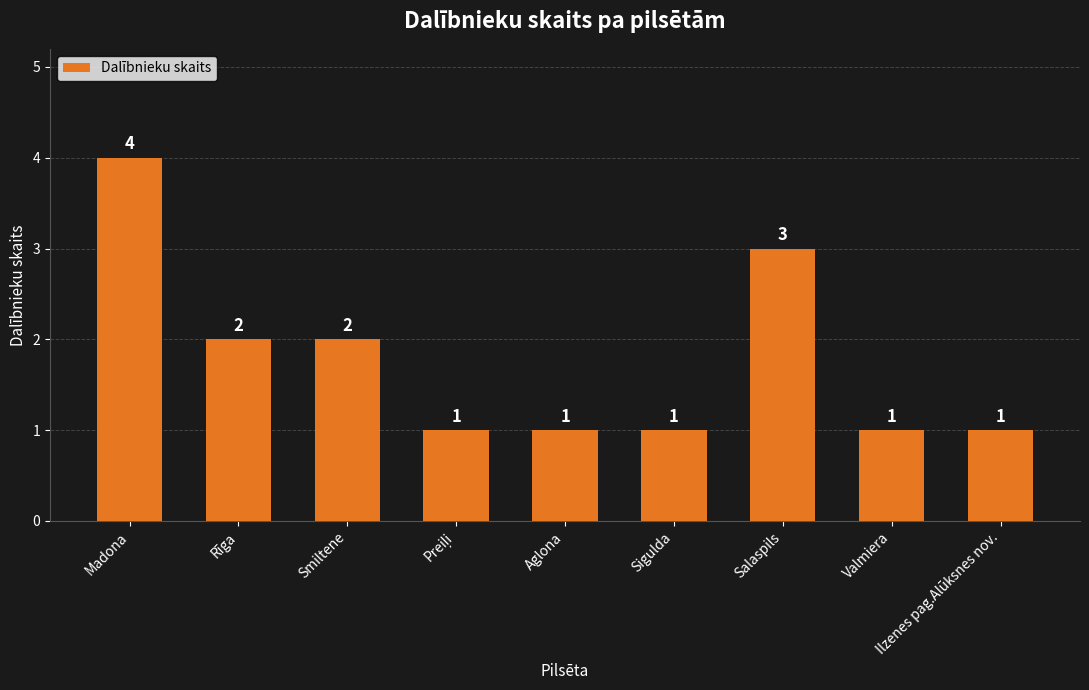

Is it true that the value at Madona is 4?

True